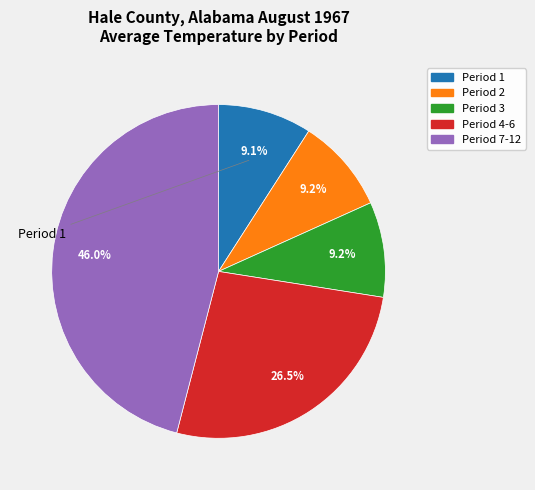

Does any single category account for the majority?

No